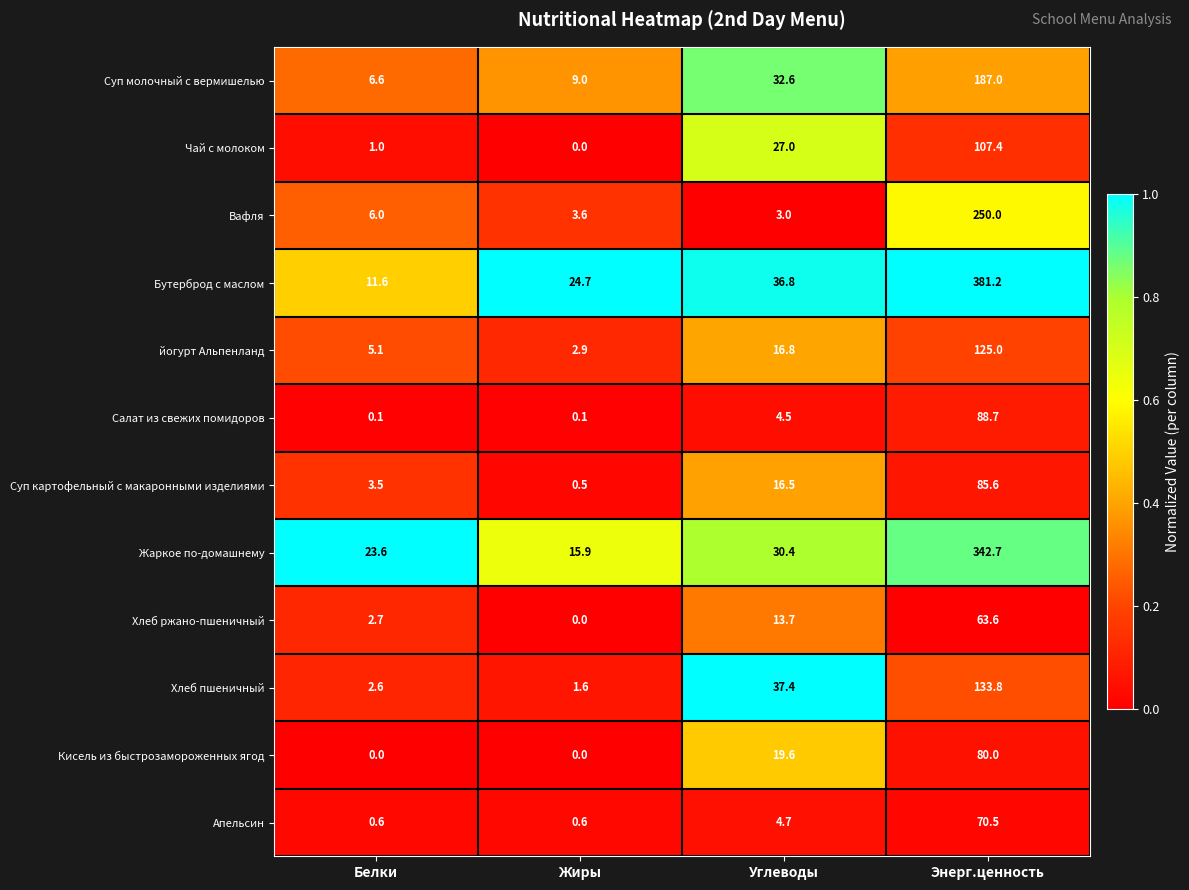

List the series in order of their peak value, highest first.

Бутерброд с маслом, Жаркое по-домашнему, Вафля, Суп молочный с вермишелью, Хлеб пшеничный, йогурт Альпенланд, Чай с молоком, Салат из свежих помидоров, Суп картофельный с макаронными изделиями, Кисель из быстрозамороженных ягод, Апельсин, Хлеб ржано-пшеничный